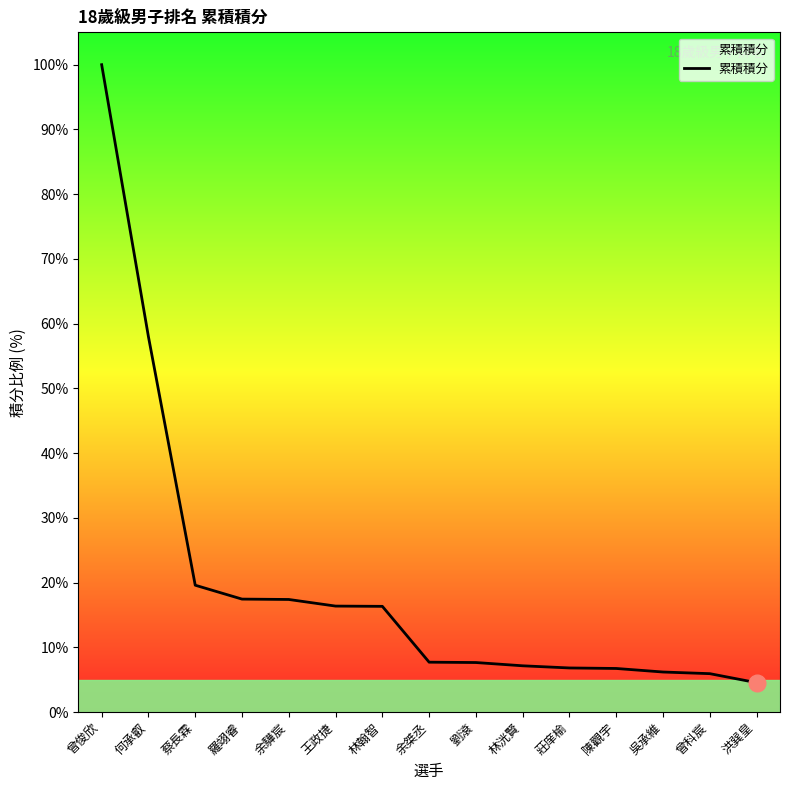

Approximately how many times larger is the value at 羅翊睿 compared to 吳承維?

2.8